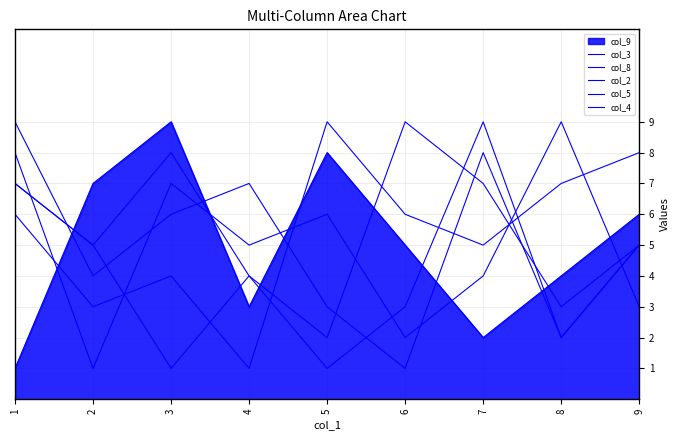

Count the col_4 values in the range 3 to 7.

5